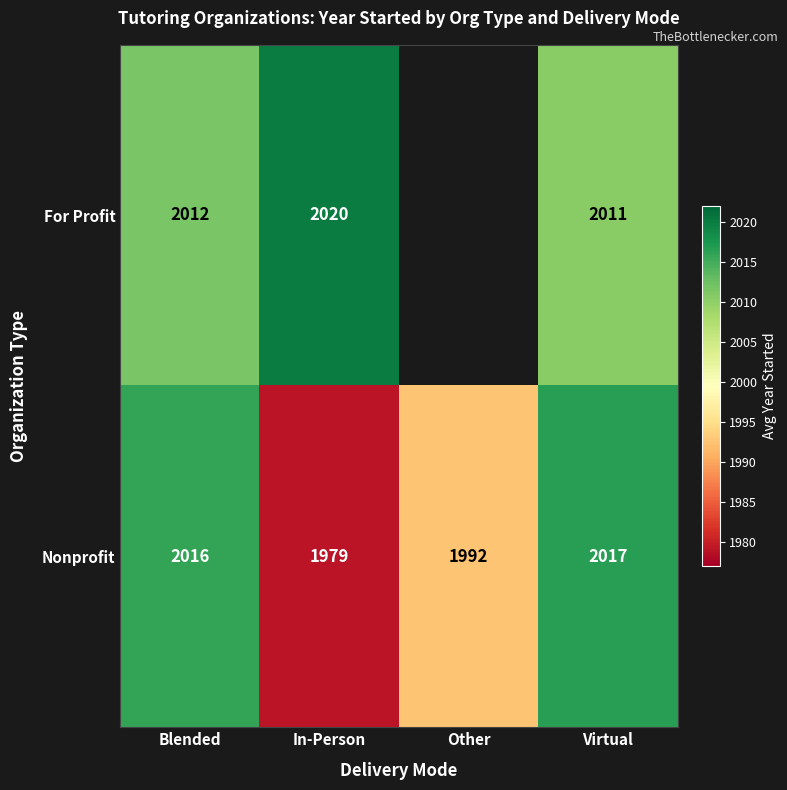

What is the difference between the highest and lowest values at Virtual?

6.0